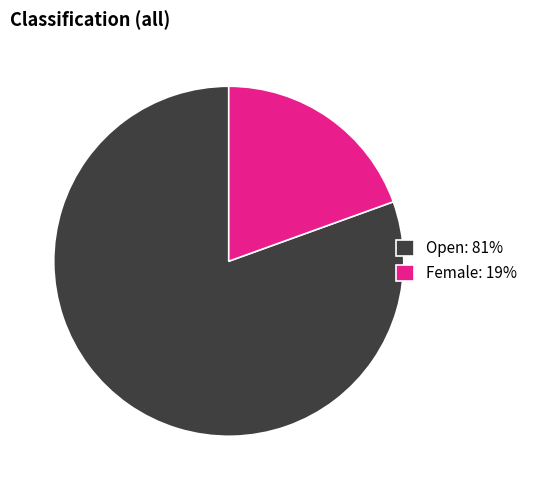

How many segments does this pie chart have?

2